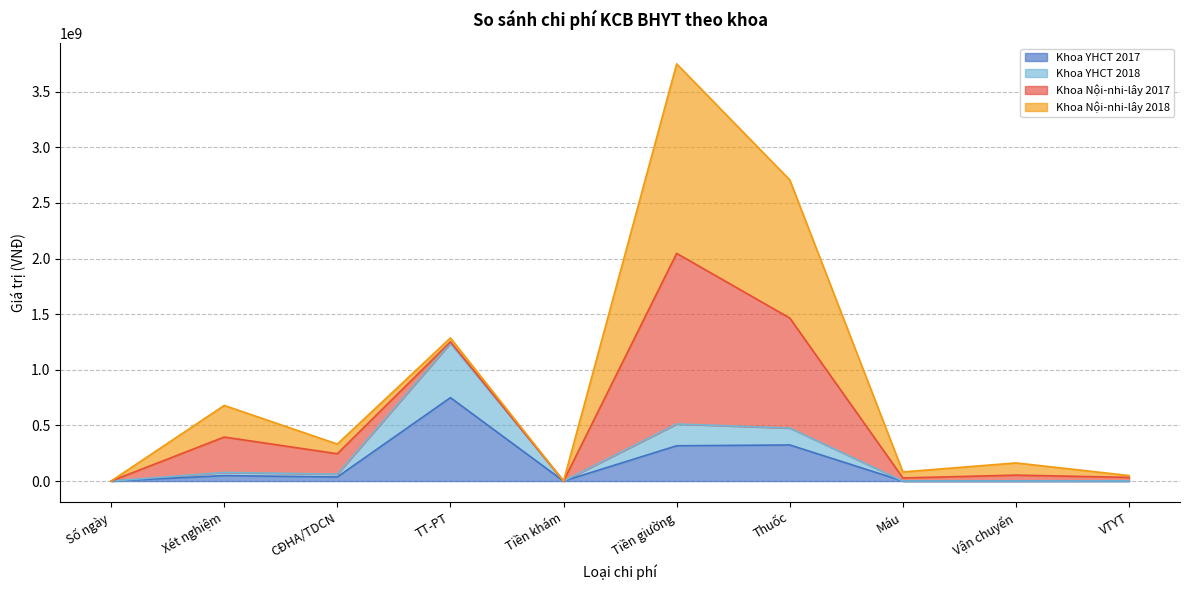

Where does the Khoa YHCT 2018 series first go above 62101200?

Xét nghiệm